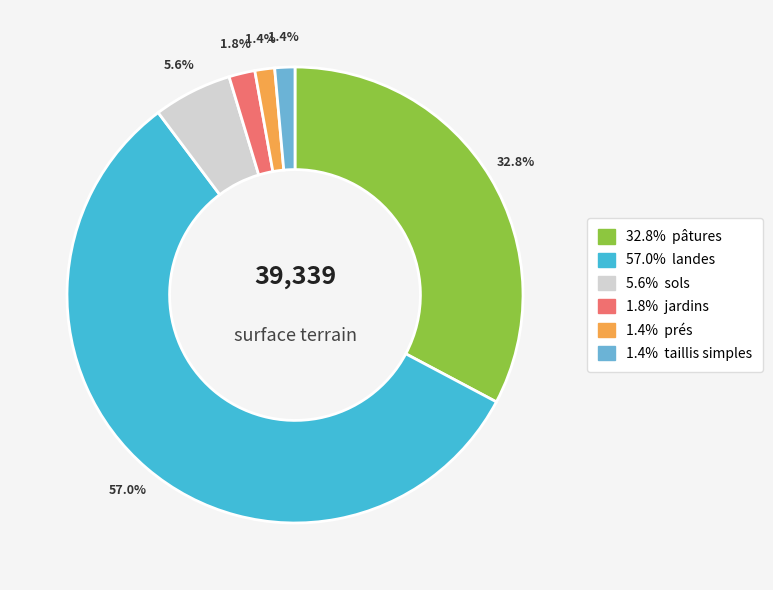

How many segments does this pie chart have?

6